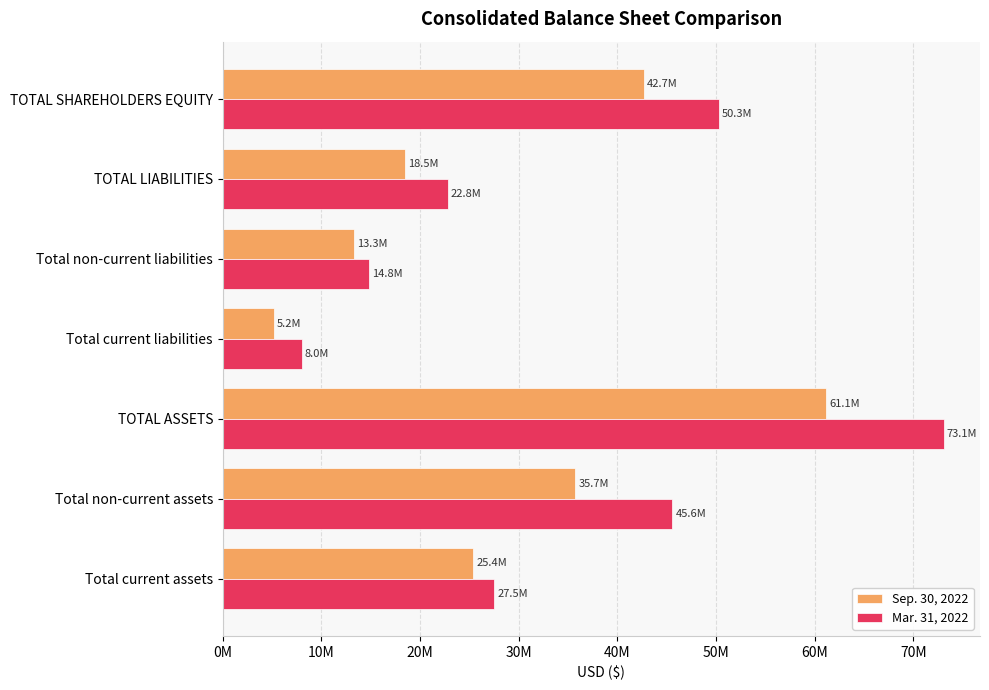

Reading right to left, transcribe all the data shown in this chart.

Sep. 30, 2022: 42662437	18480410	13302730	5177680	61142847	35747460	25395387
Mar. 31, 2022: 50263285	22829600	14813015	8016585	73092885	45568961	27523924